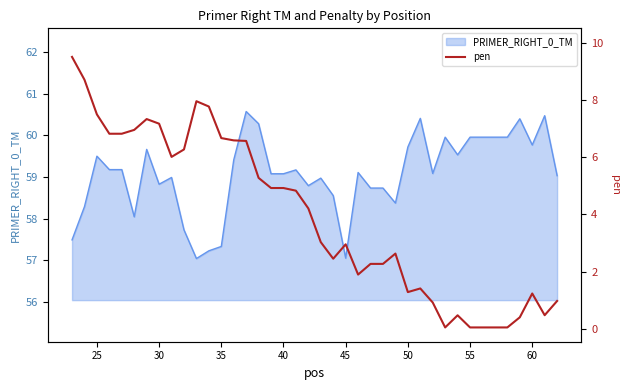

The PRIMER_RIGHT_0_TM series shows 60.0 at 55. True or false?

True